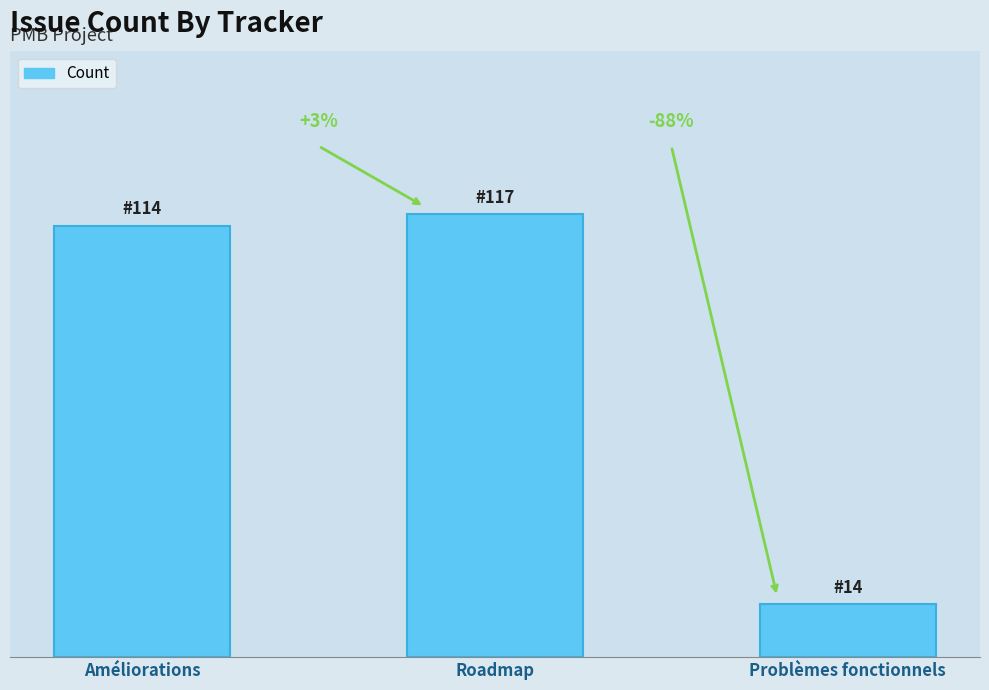

Rank the categories by value from highest to lowest.

Roadmap, Améliorations, Problèmes fonctionnels